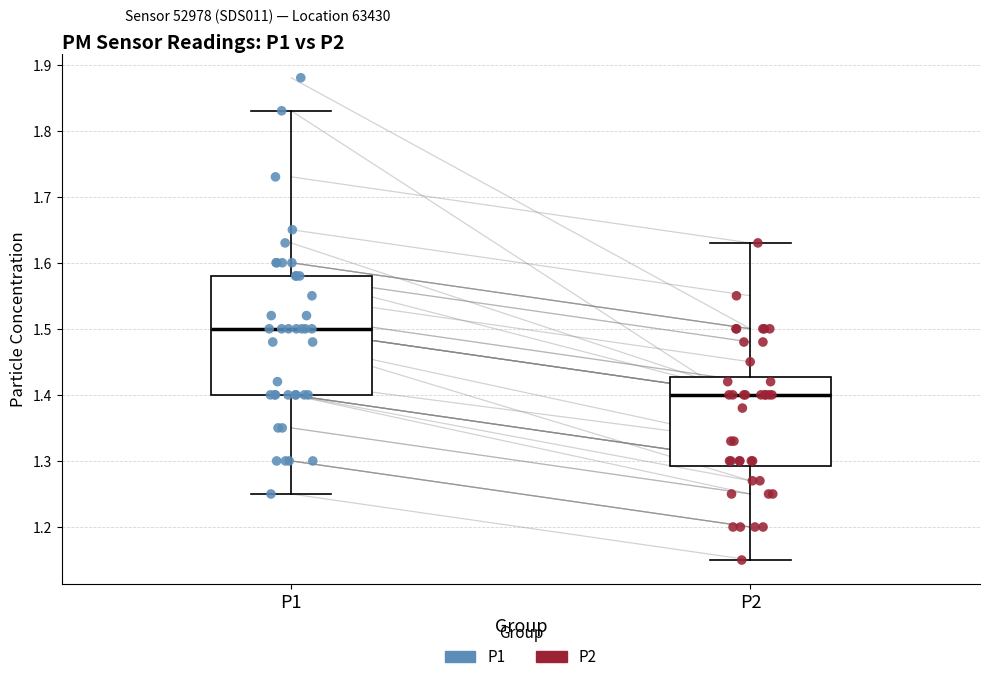

Where is the lower edge of the box for P2 on the y-axis? The values are not printed on the chart, so give them approximately, as read against the axis.

1.29